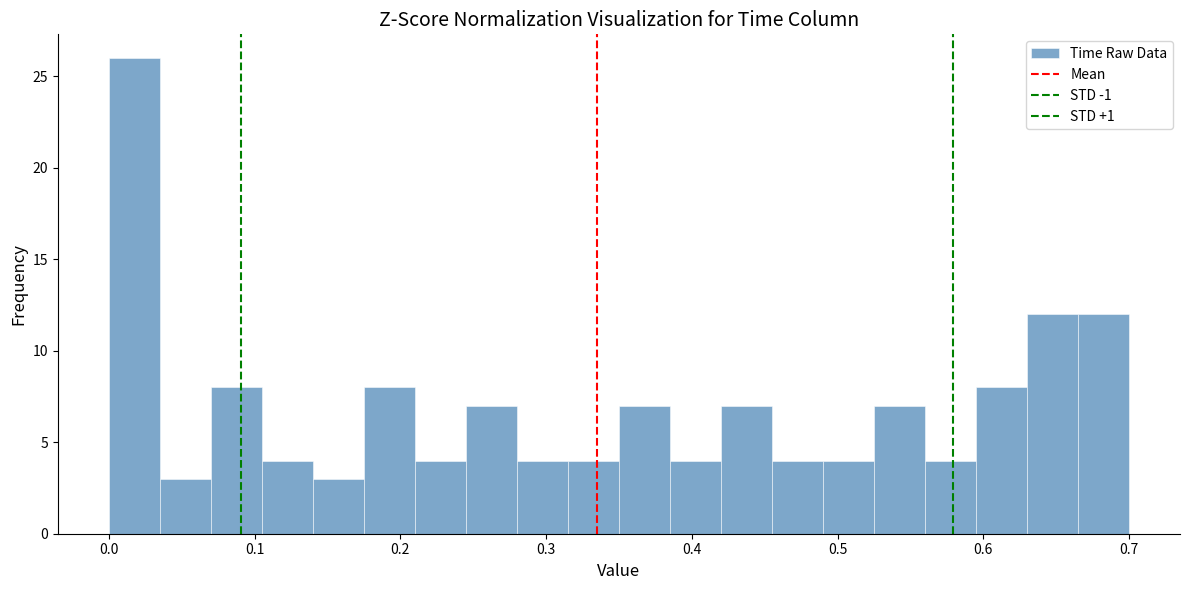

Around what value on the x-axis is the tallest bar? Give the approximate position of its centre, as read against the axis.

0.02